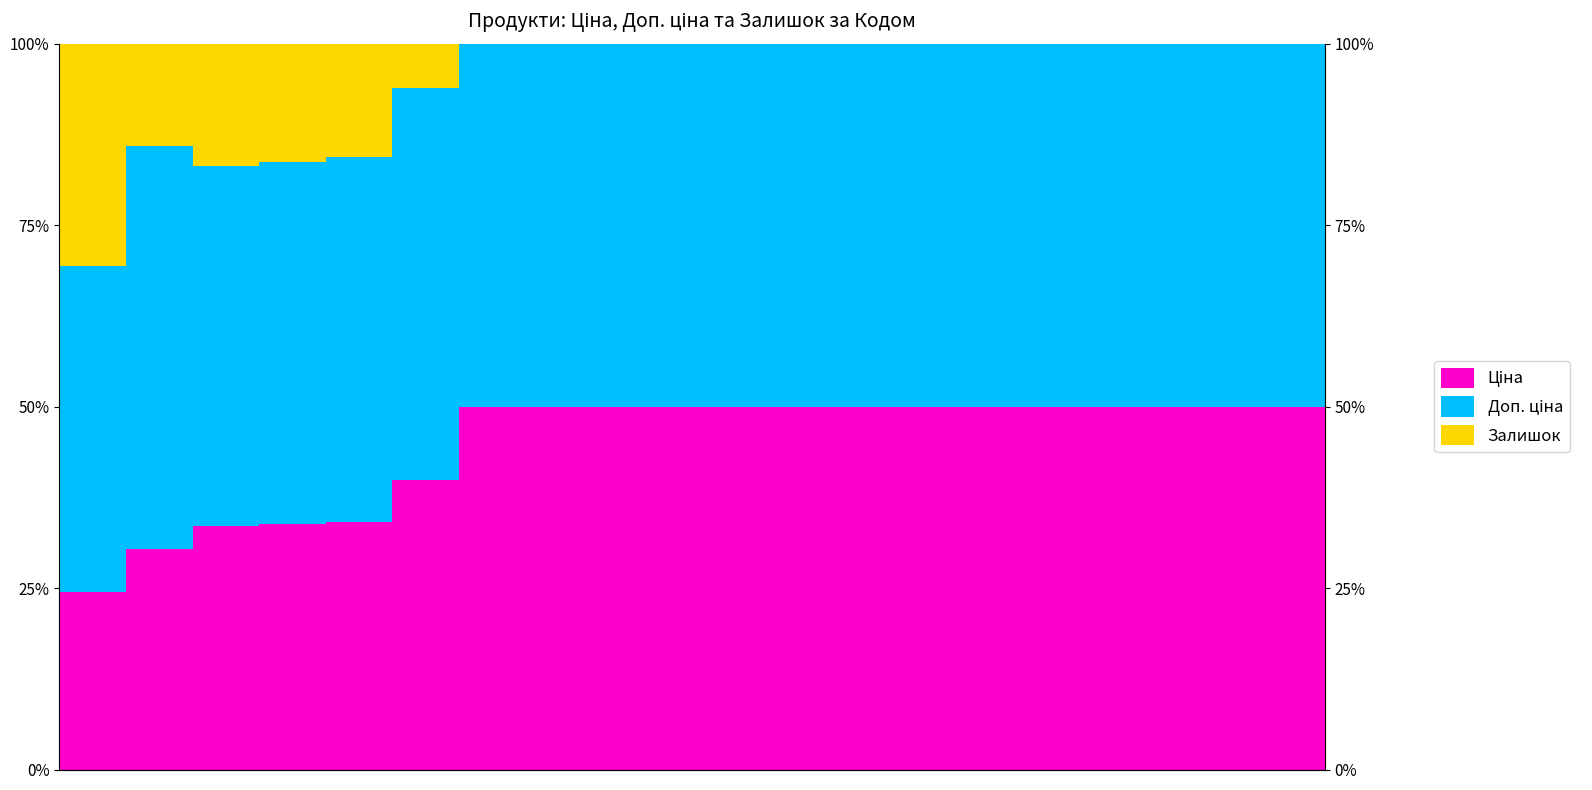

At 14, list the series in order from smallest to largest.

Залишок, Ціна, Доп. ціна